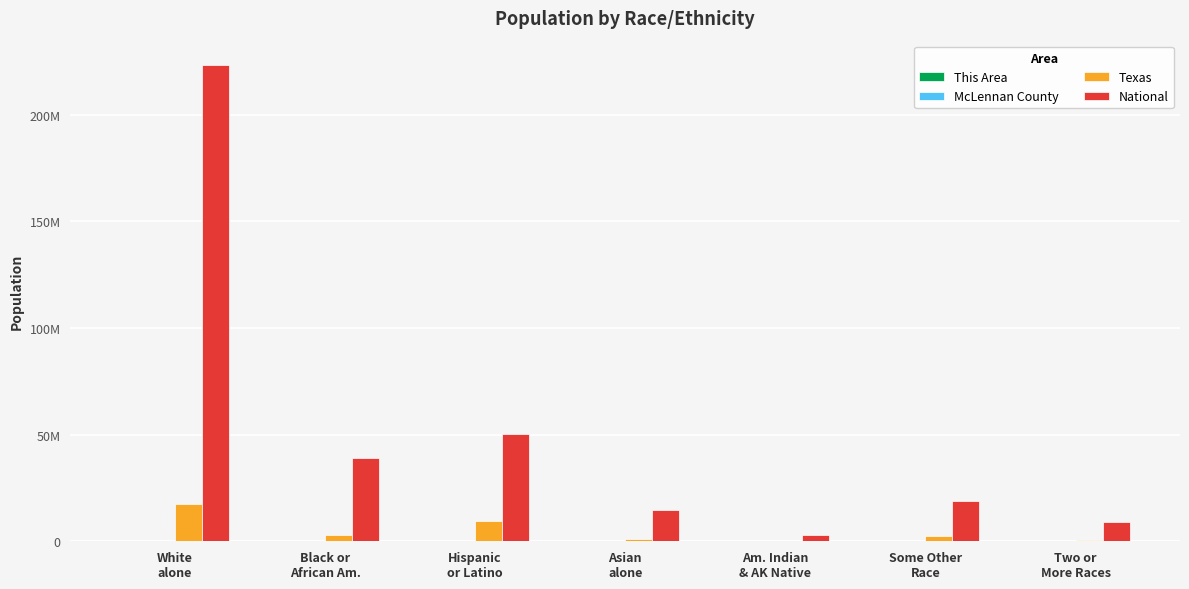

Are the bars grouped side by side (vs. stacked)?

Yes